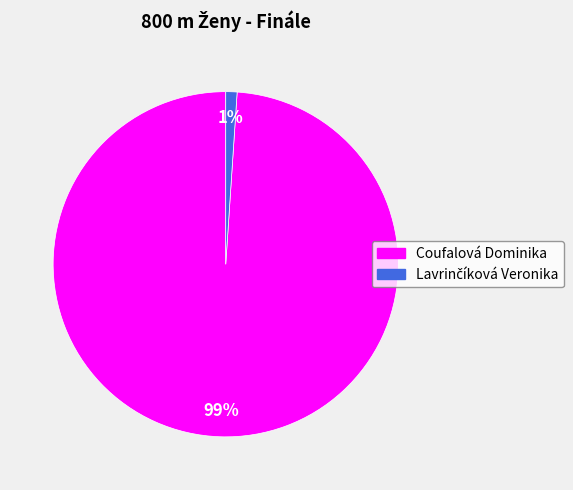

To the nearest percent, what percentage of the pie is Coufalová Dominika?

99%